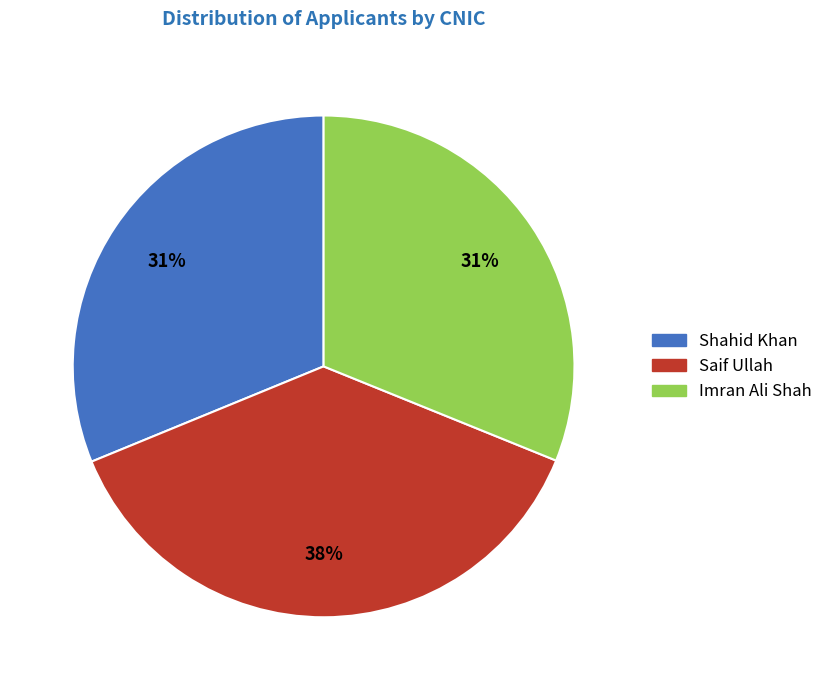

Does Shahid Khan account for over 50% of the chart?

No